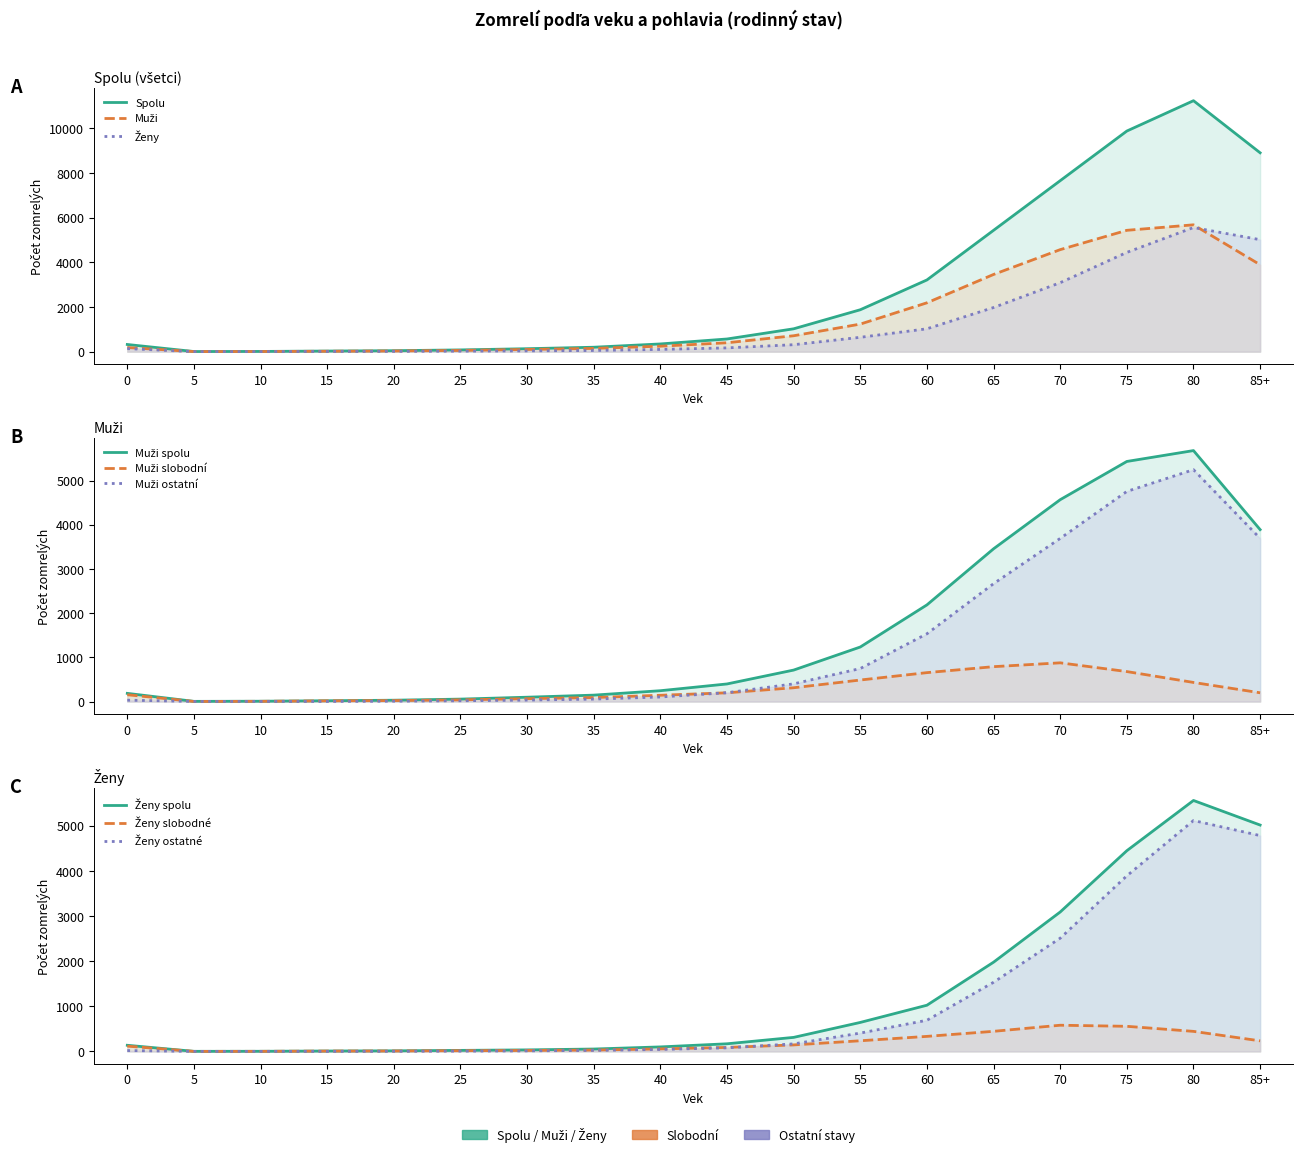

What is the average value of the Spolu series?

2830